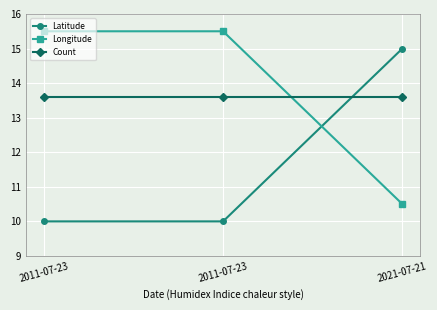

True or false: Longitude has a value of 10.5 at 2021-07-21.

True